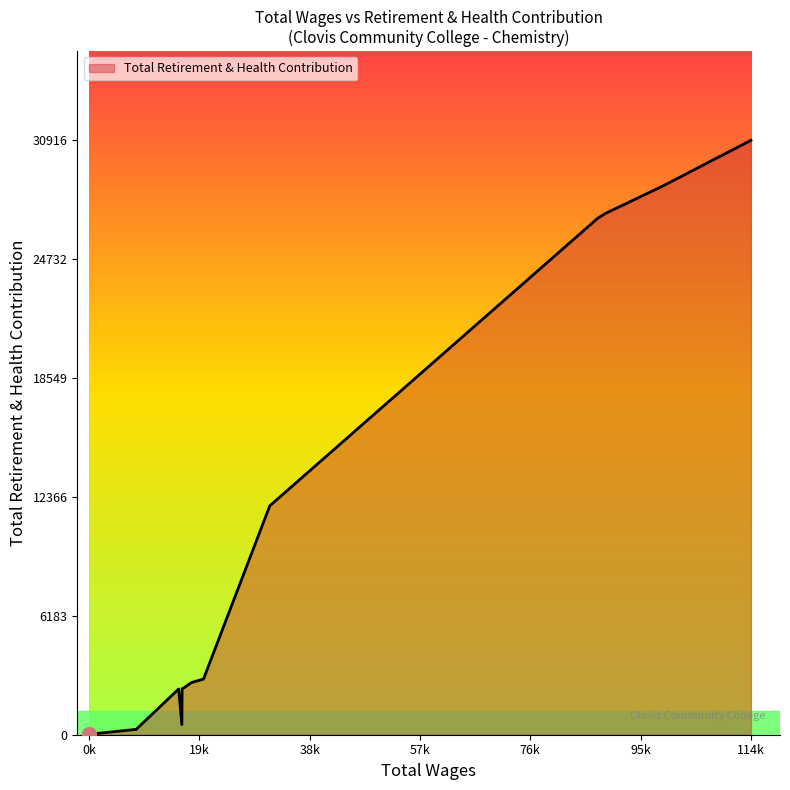

What is the maximum value shown in the chart?

30916